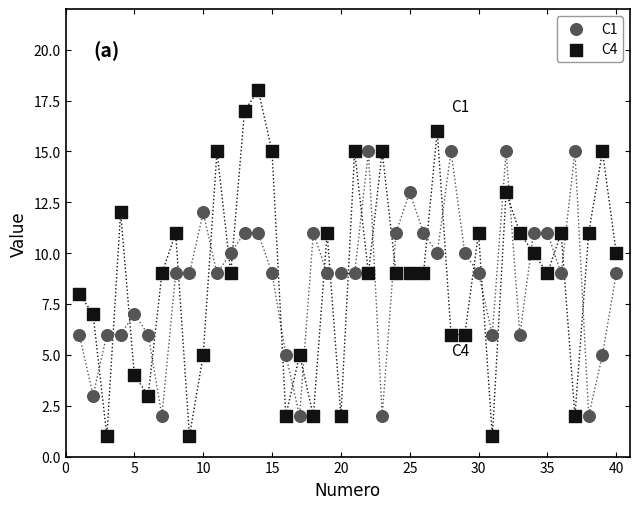

Which series has the widest spread of Y values?

C4